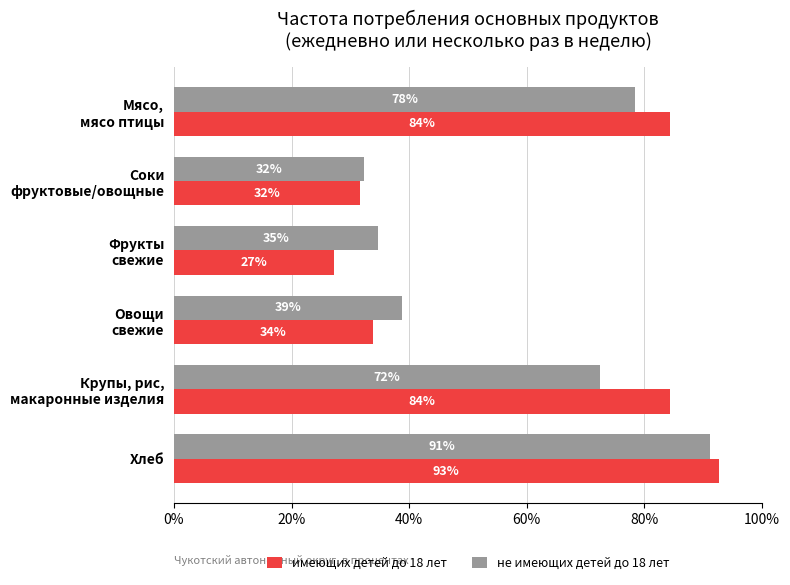

What are all the series names shown in the legend?

имеющих детей до 18 лет, не имеющих детей до 18 лет